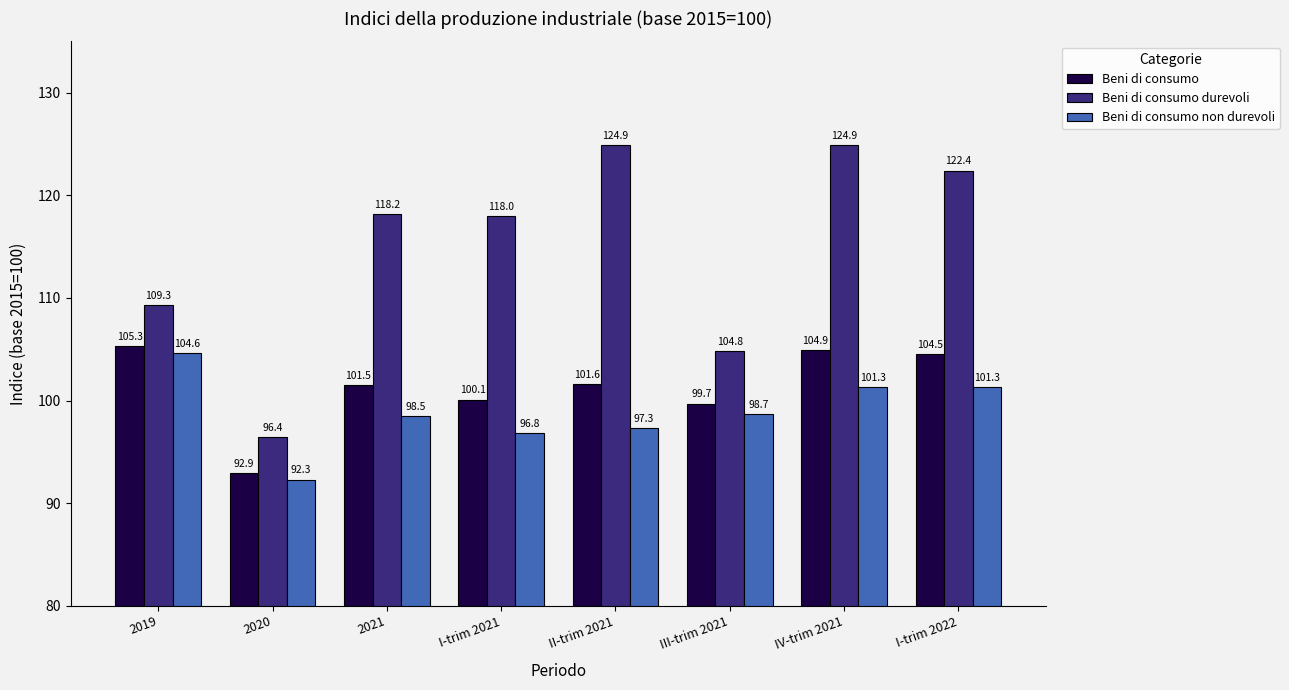

What is the sum of the Beni di consumo durevoli values at I-trim 2022 and I-trim 2021?

240.4